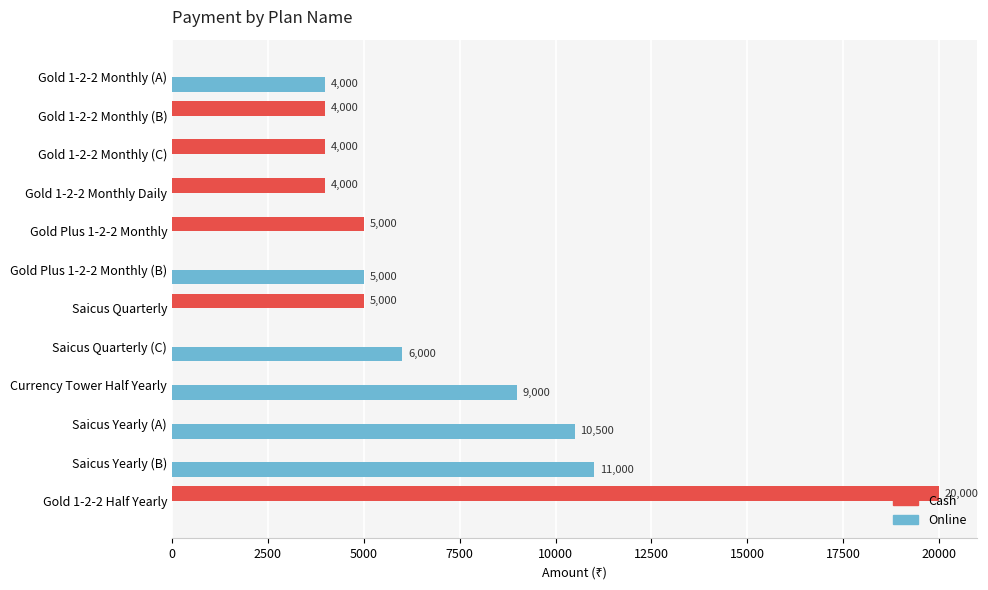

What is the average value of the Online series?

3792